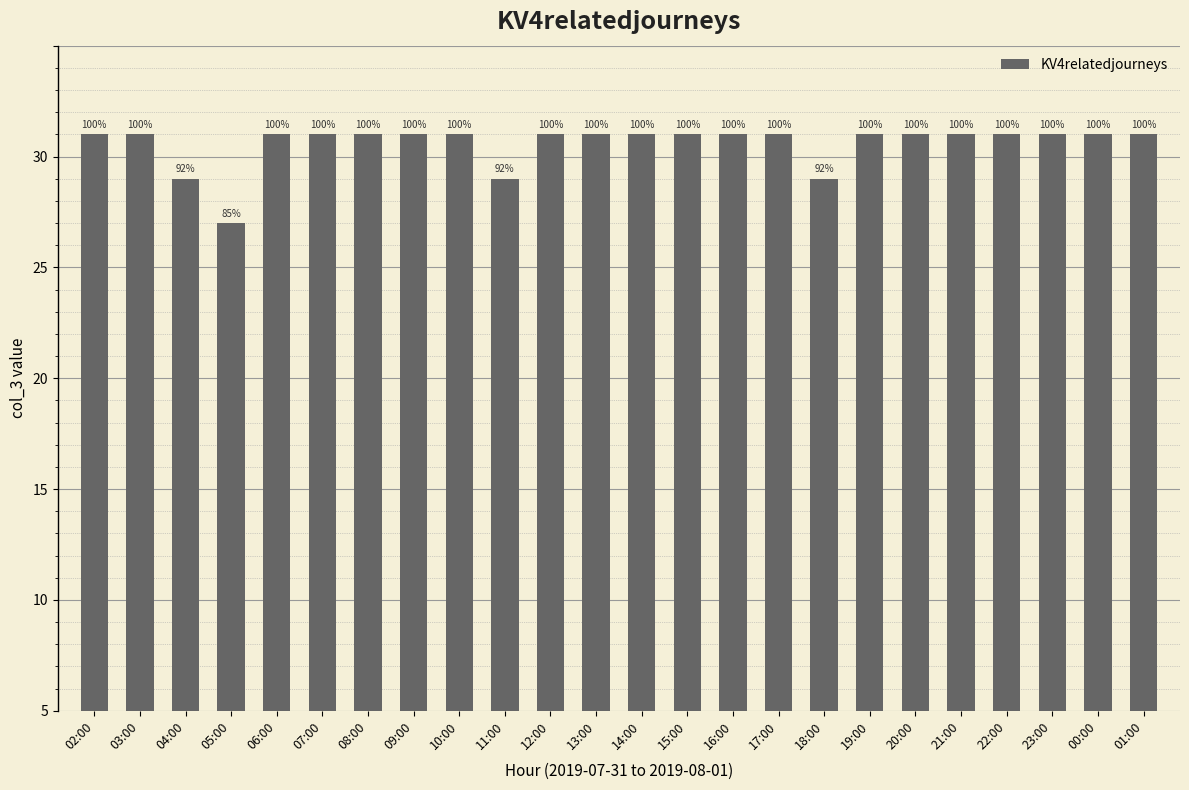

What is the label of the 4th bar from the right?

22:00